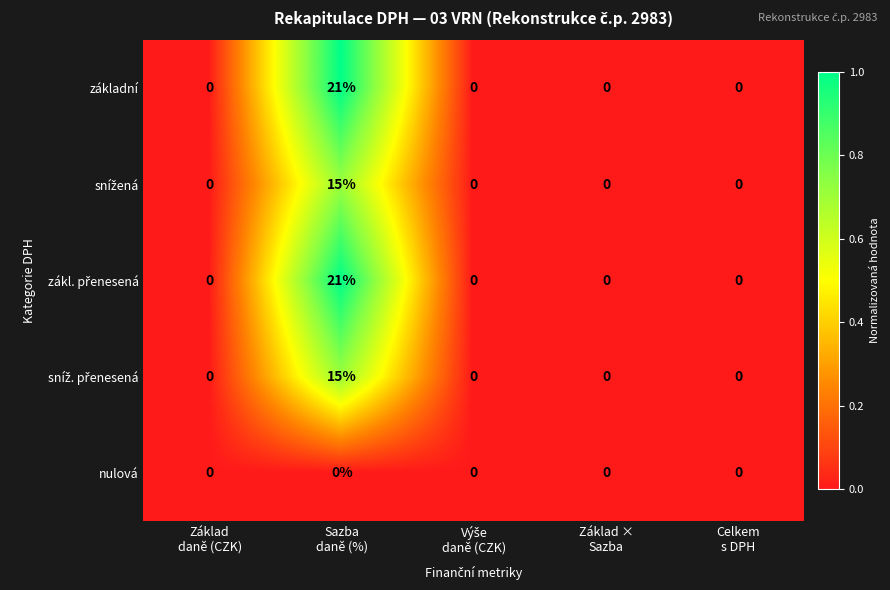

What is the maximum value shown in the chart?

21